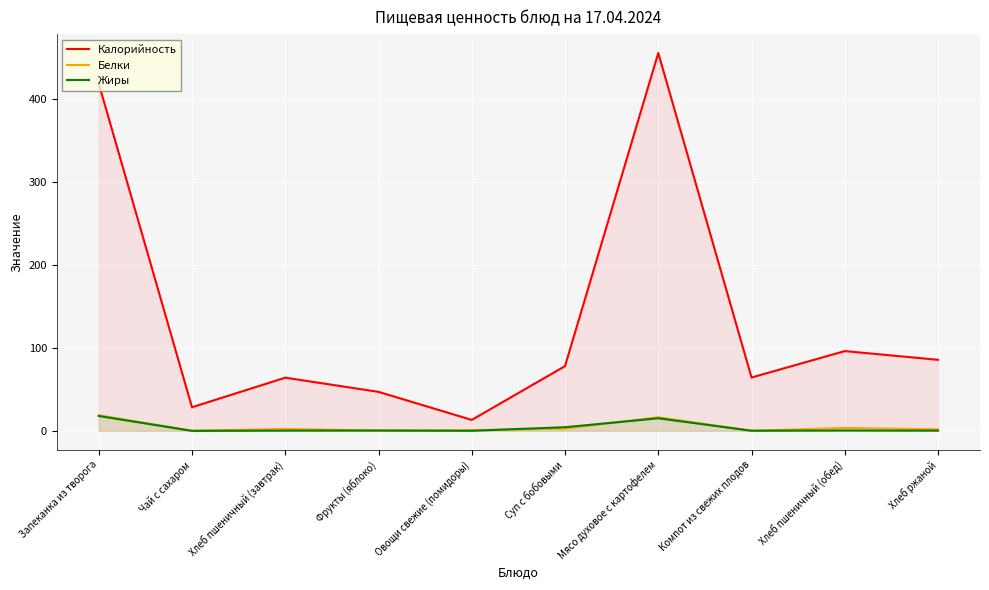

What is the difference between the highest and lowest values at Хлеб ржаной?

85.3